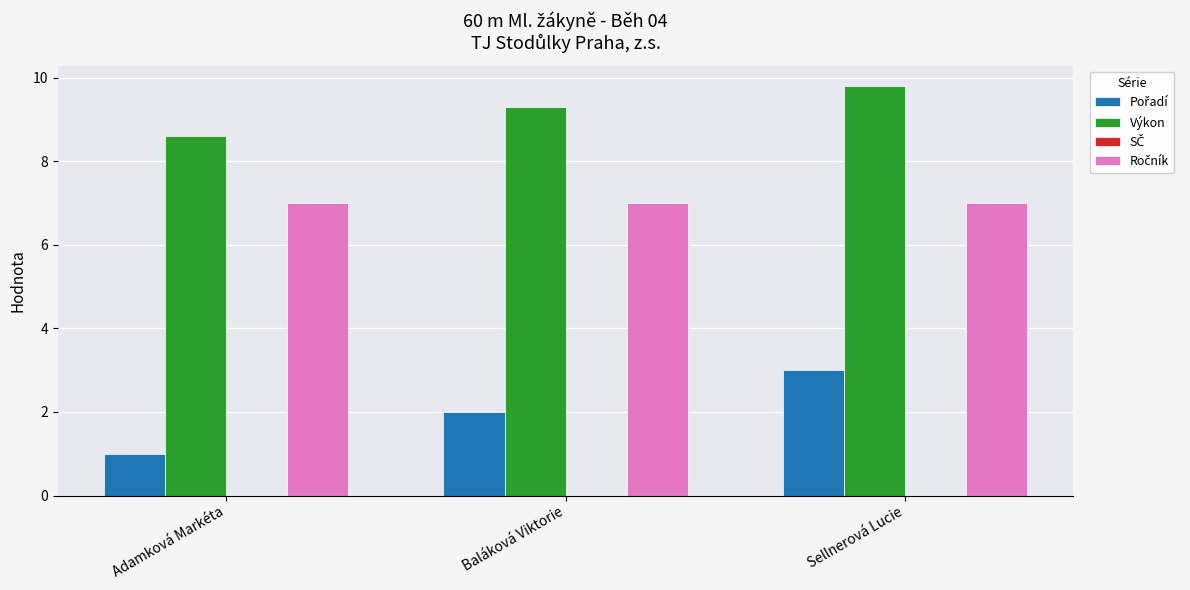

Rank the categories by Výkon value from lowest to highest.

Adamková Markéta, Baláková Viktorie, Sellnerová Lucie